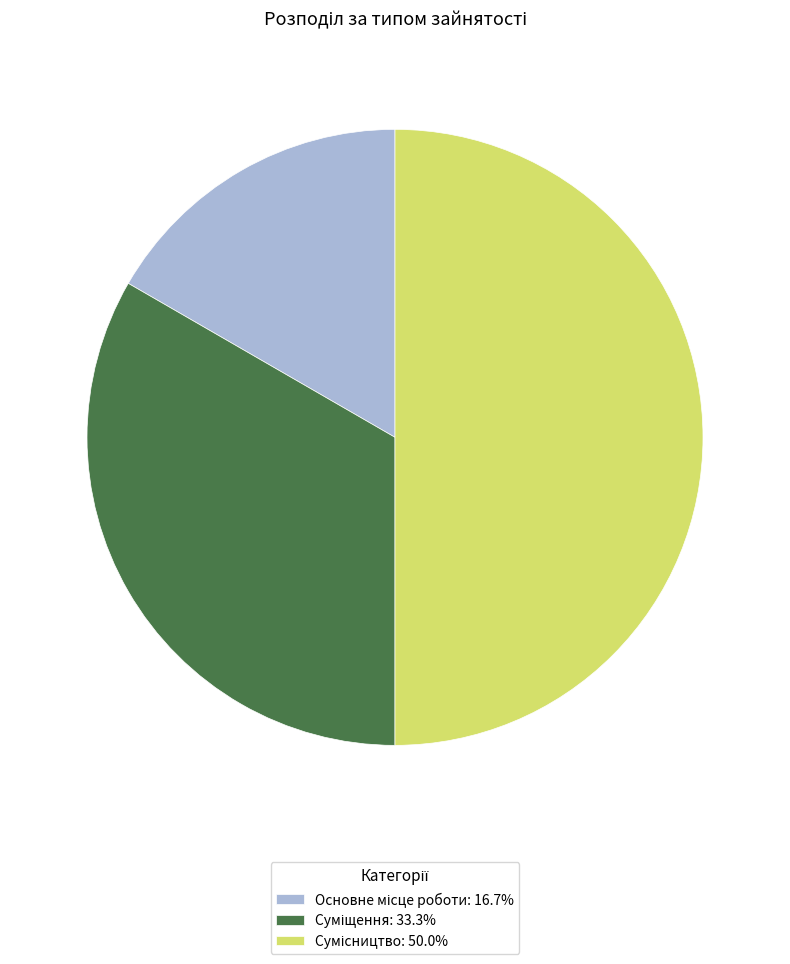

The Суміщення slice represents 24% of the pie. True or false?

False